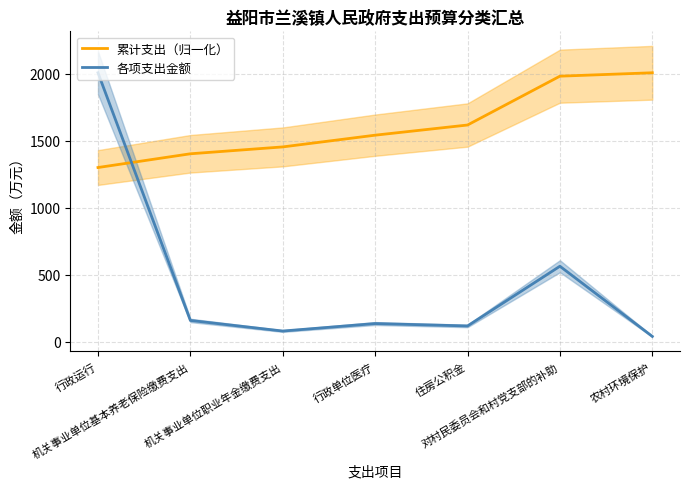

Reading left to right, transcribe all the data shown in this chart.

累计支出（归一化）: 行政运行=1298.7	机关事业单位基本养老保险缴费支出=1401.2	机关事业单位职业年金缴费支出=1452.5	行政单位医疗=1540.0	住房公积金=1615.8	对村民委员会和村党支部的补助=1980.1	农村环境保护=2005.5
各项支出金额: 行政运行=2005.5	机关事业单位基本养老保险缴费支出=158.3	机关事业单位职业年金缴费支出=79.1	行政单位医疗=135.1	住房公积金=117.1	对村民委员会和村党支部的补助=562.5	农村环境保护=39.3